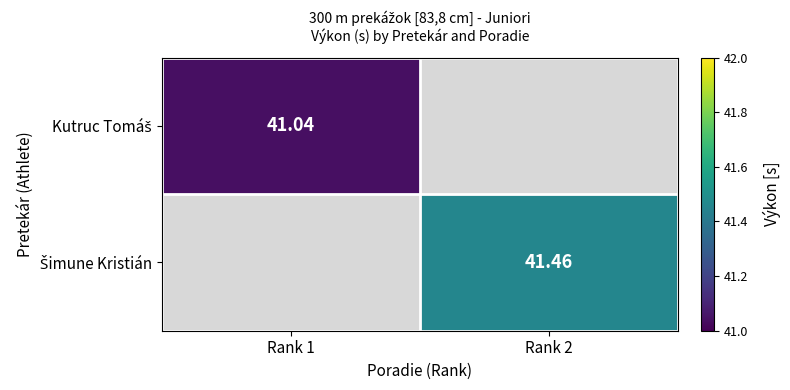

At which label does Šimune Kristián first exceed 41?

Rank 2